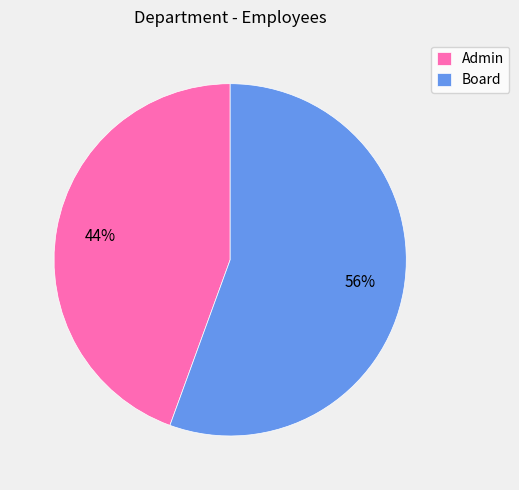

To the nearest percent, what is the average slice percentage?

50%